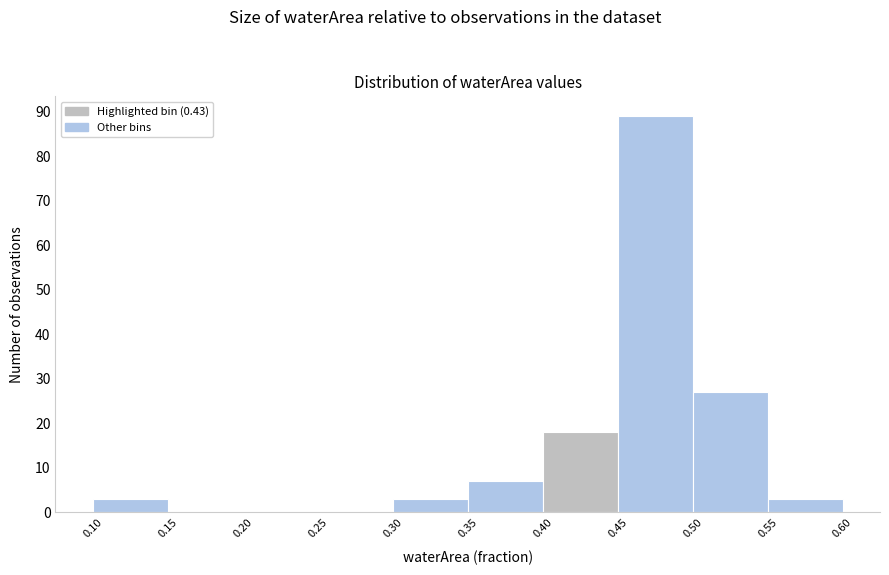

Over which range of the x-axis is the bar tallest?

0.45 to 0.50